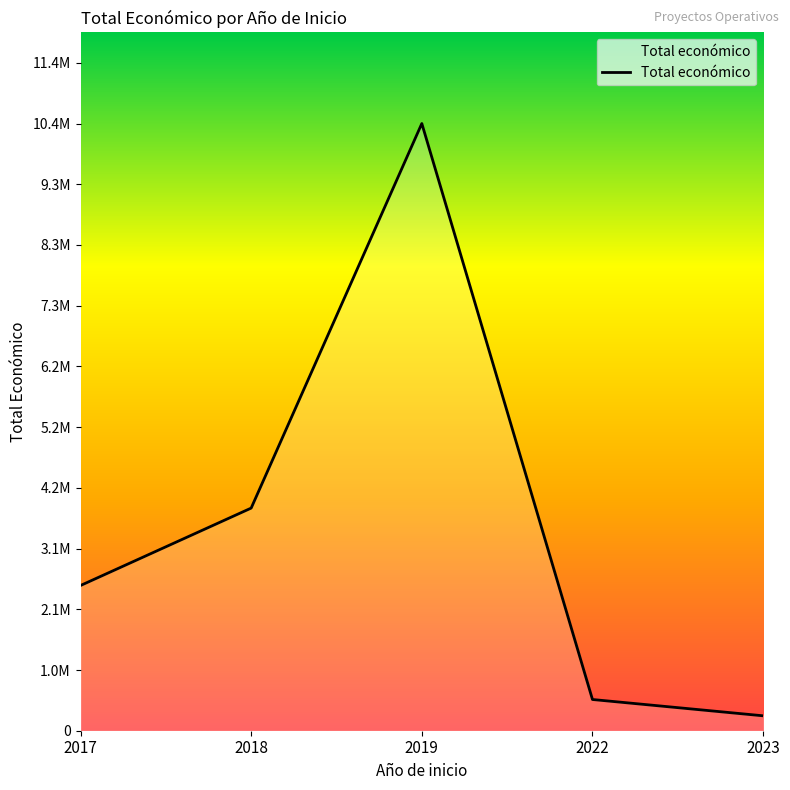

Reading right to left, what are all the values shown in this chart?

2023=254993	2022=533449	2019=10375834	2018=3804123	2017=2481412